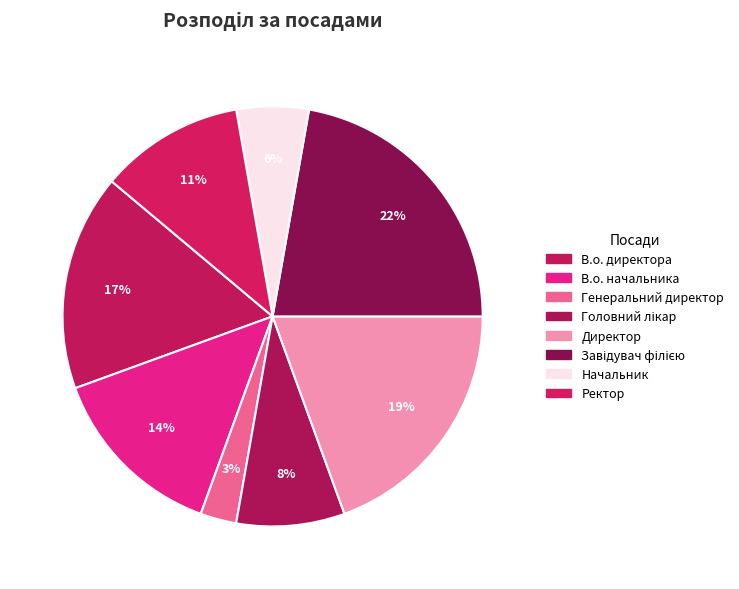

How much of the chart is everything except Завідувач філією?

77.8%